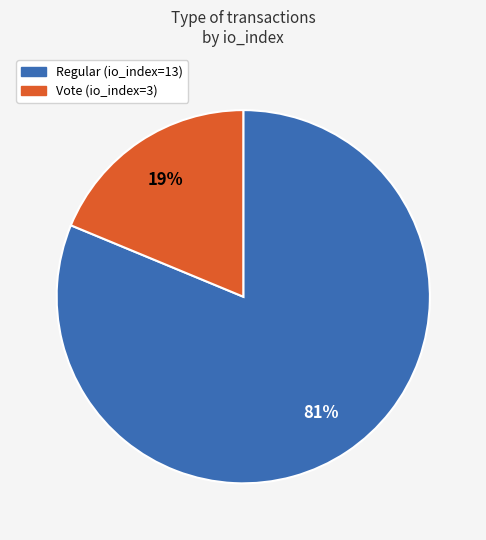

To the nearest percent, what portion does Vote (io_index=3) represent?

19%